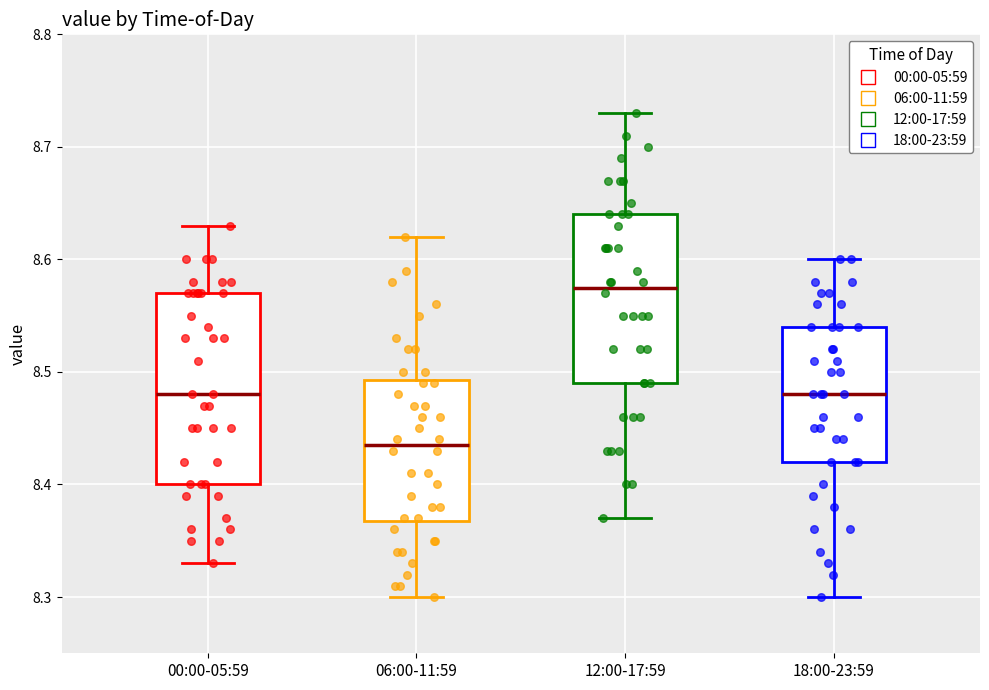

Reading left to right, transcribe this box plot: for each box, give where its median line is, the range the box spans, and where its two whiskers end, as read against the y-axis. The values are not printed on the chart, so give them approximately, as read against the axis.

00:00-05:59: median 8.48, box 8.40 to 8.57, whiskers 8.33 to 8.63
06:00-11:59: median 8.44, box 8.37 to 8.49, whiskers 8.30 to 8.62
12:00-17:59: median 8.58, box 8.49 to 8.64, whiskers 8.37 to 8.73
18:00-23:59: median 8.48, box 8.42 to 8.54, whiskers 8.30 to 8.60